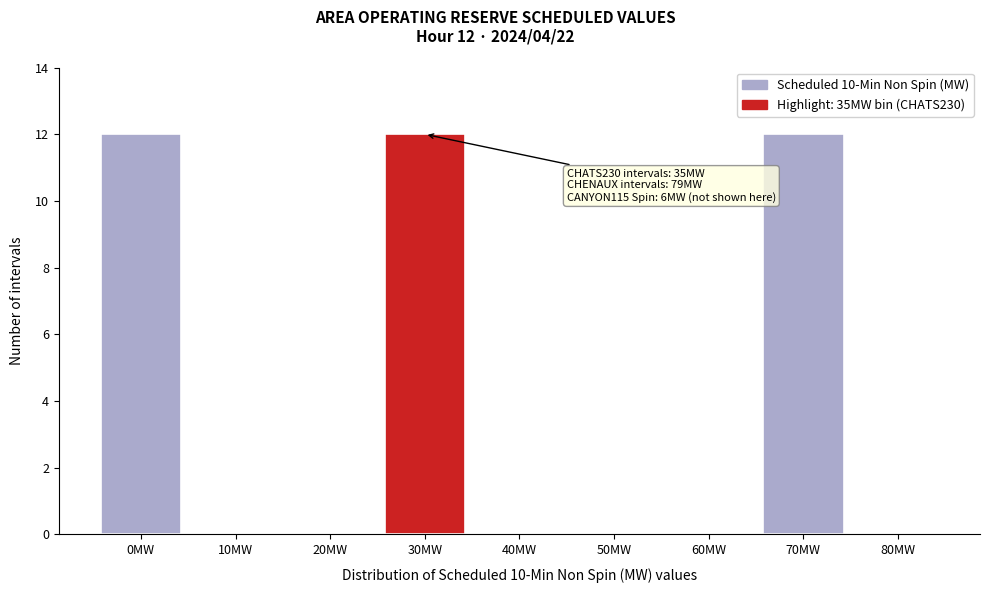

Reading left to right, list all the values displayed in this chart.

0MW=12	10MW=0	20MW=0	30MW=12	40MW=0	50MW=0	60MW=0	70MW=12	80MW=0